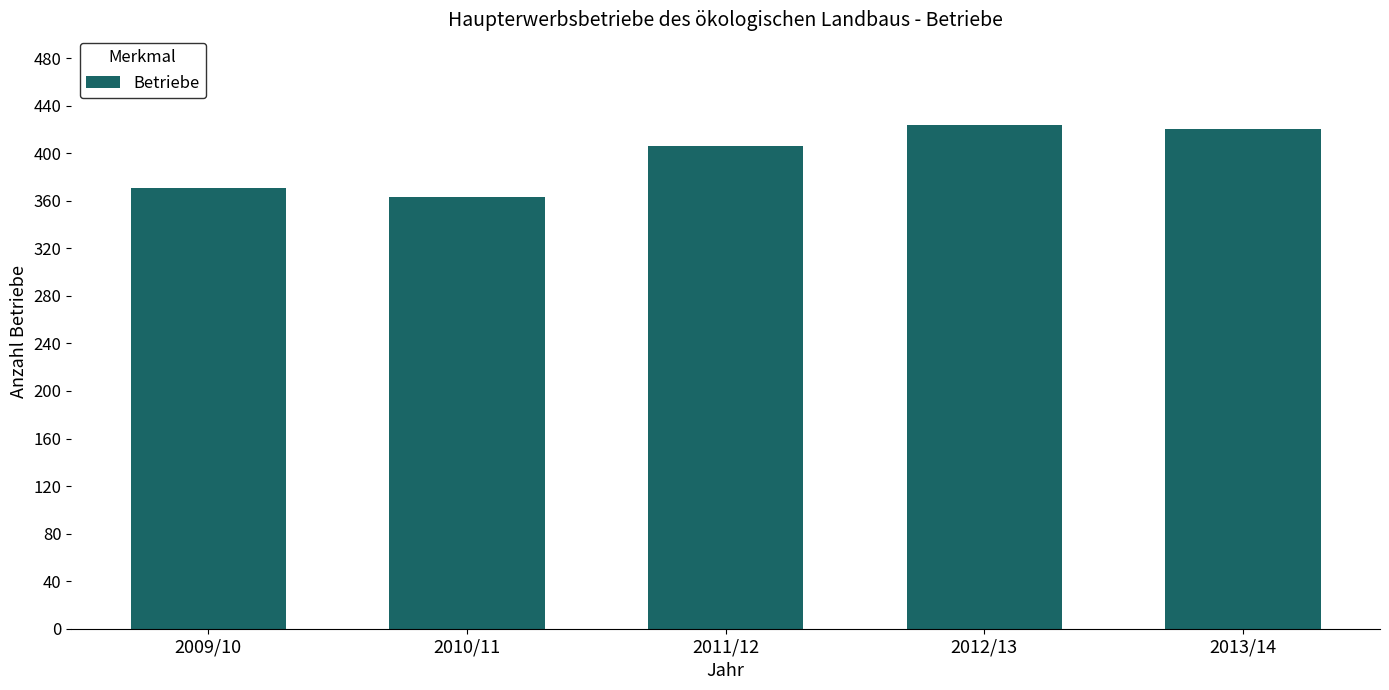

Count the number of data series in this chart.

1